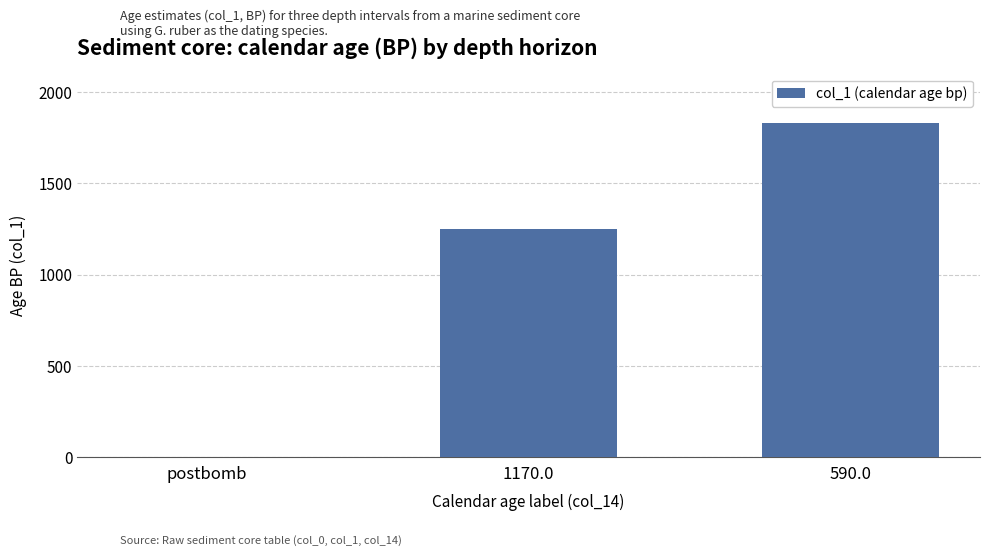

Reading right to left, transcribe all the data shown in this chart.

590.0=1830	1170.0=1250	postbomb=0